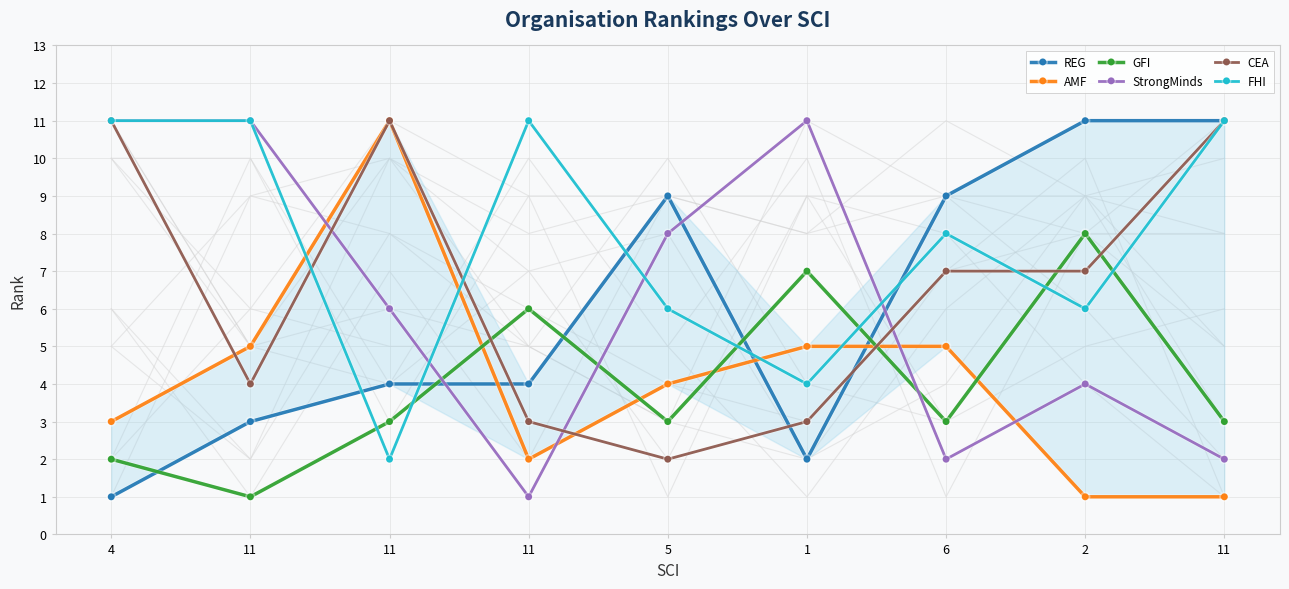

List the series in order of their peak value, highest first.

REG, AMF, StrongMinds, CEA, FHI, GFI